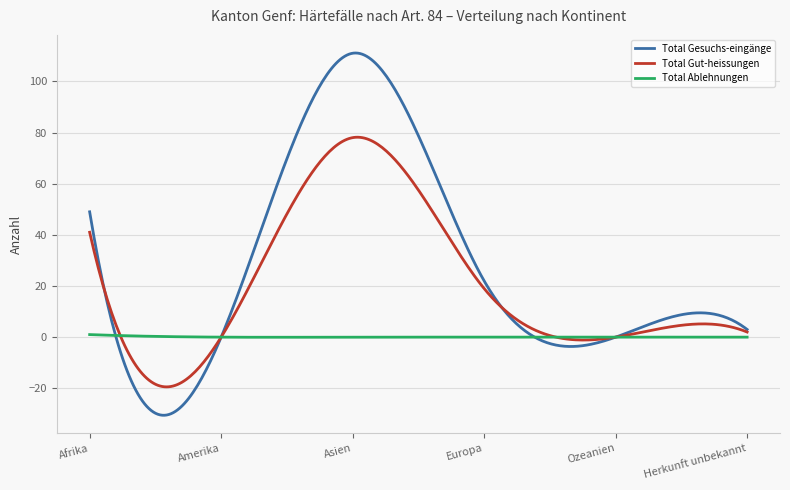

Rank the series by their maximum value, from highest to lowest.

Total Gesuchs-eingänge, Total Gut-heissungen, Total Ablehnungen